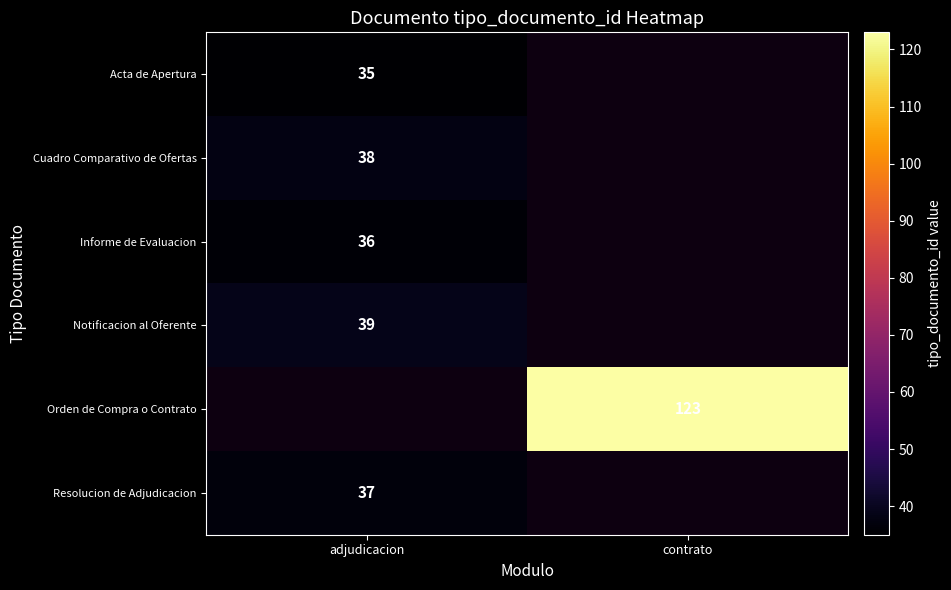

The value of Orden de Compra o Contrato at contrato is 123. True or false?

True